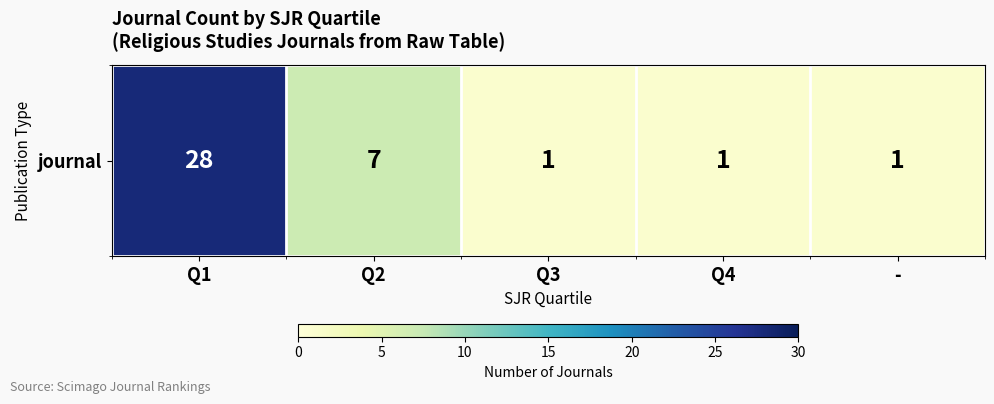

Where is the data nearest to the value 14?

Q2